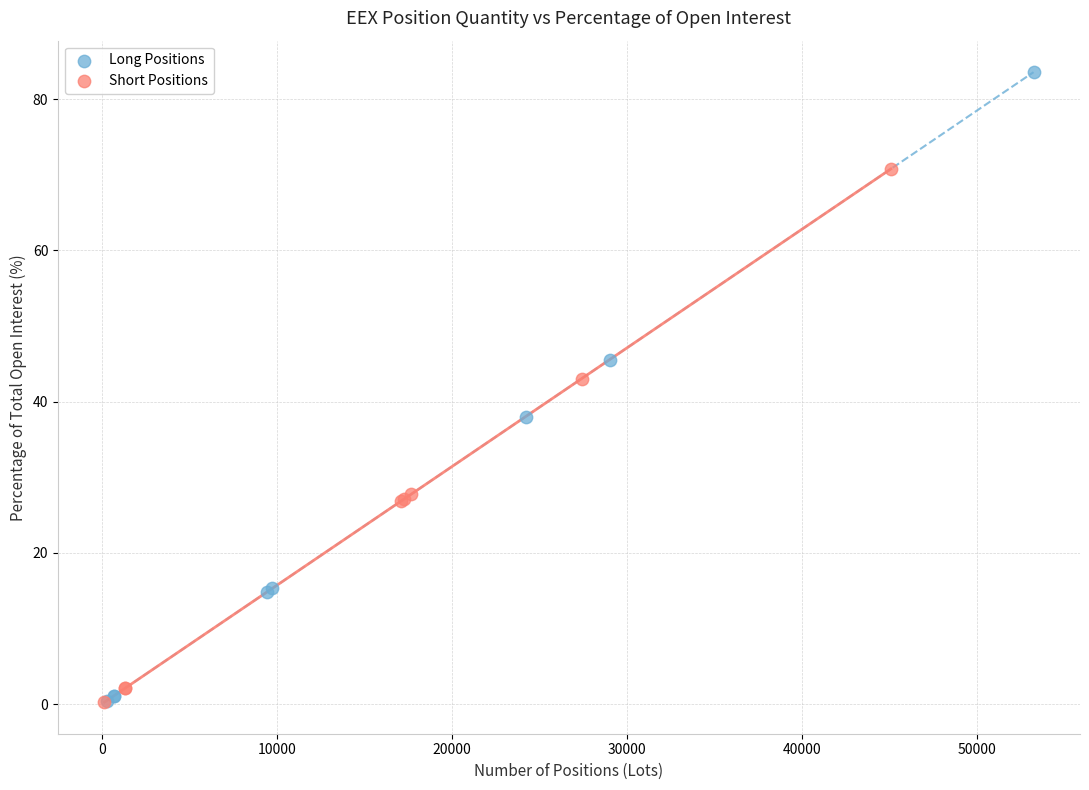

Which series has the largest Y range (max minus min)?

Long Positions